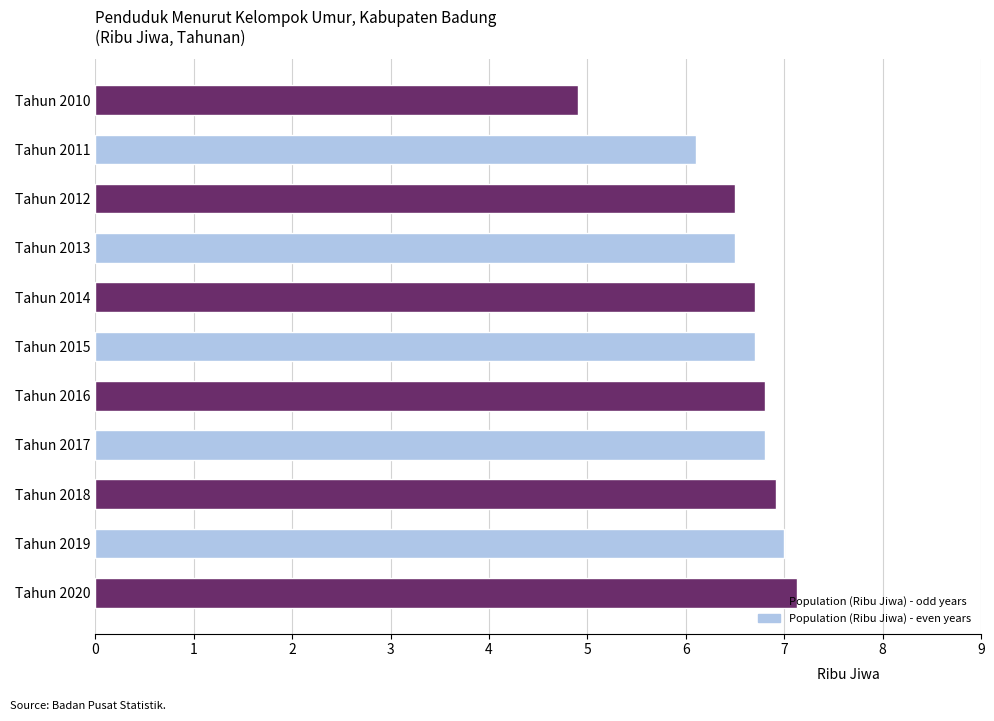

Which has a higher value, Tahun 2018 or Tahun 2010?

Tahun 2018